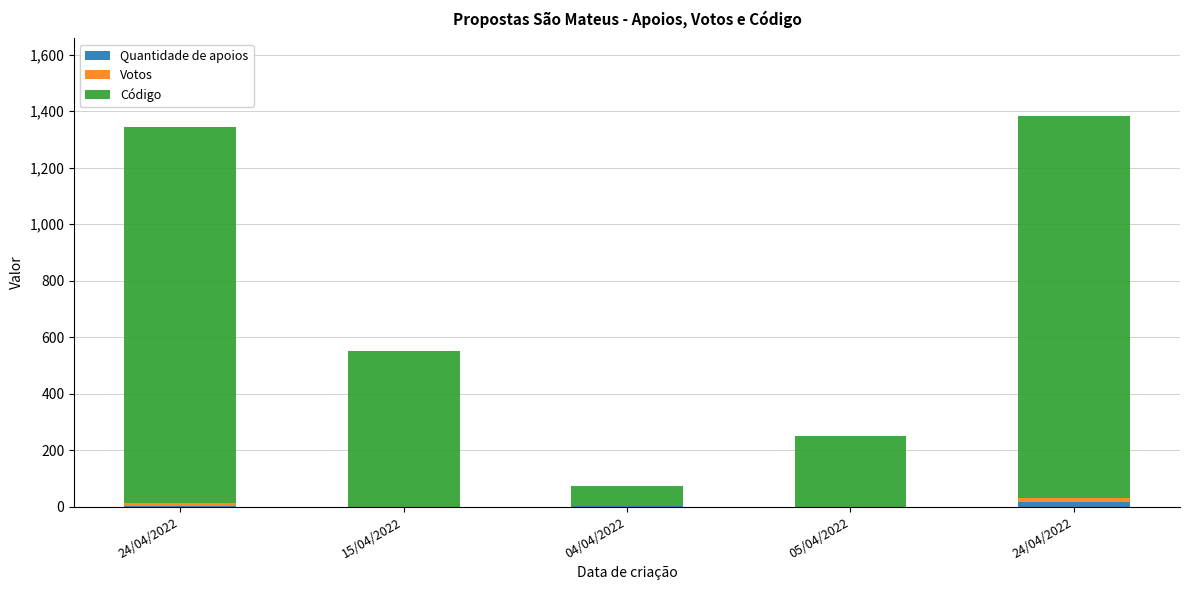

Count the number of categories in the chart.

5